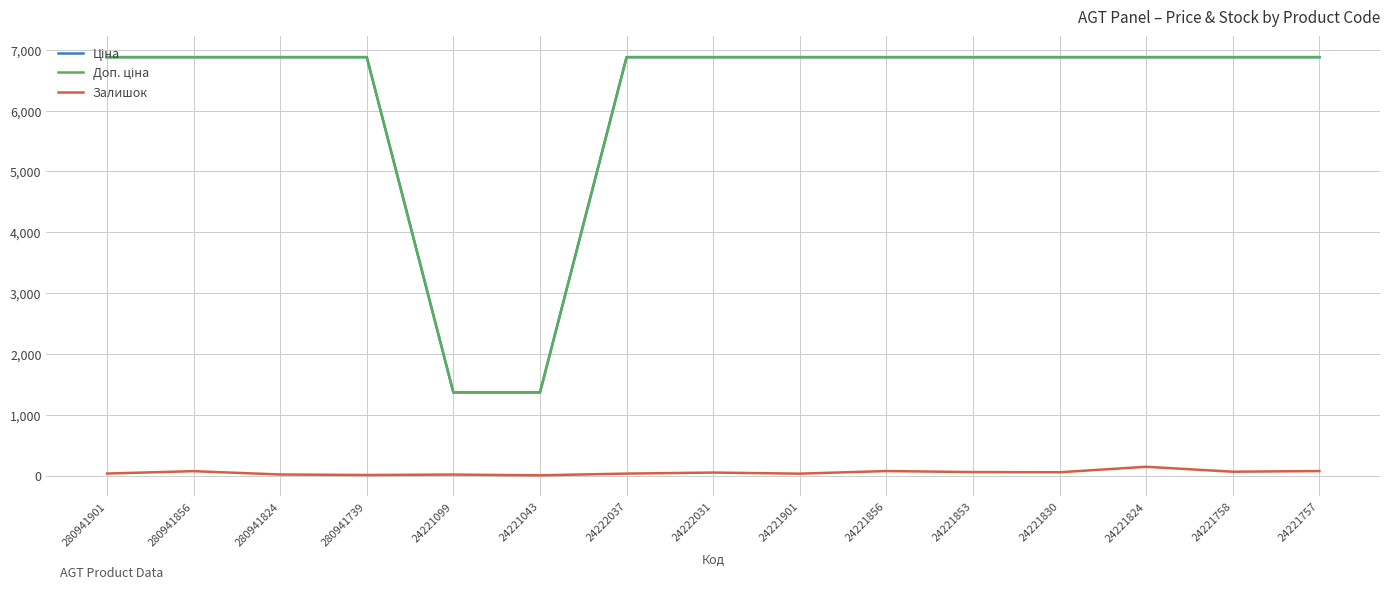

What is the greatest value displayed?

6879.5